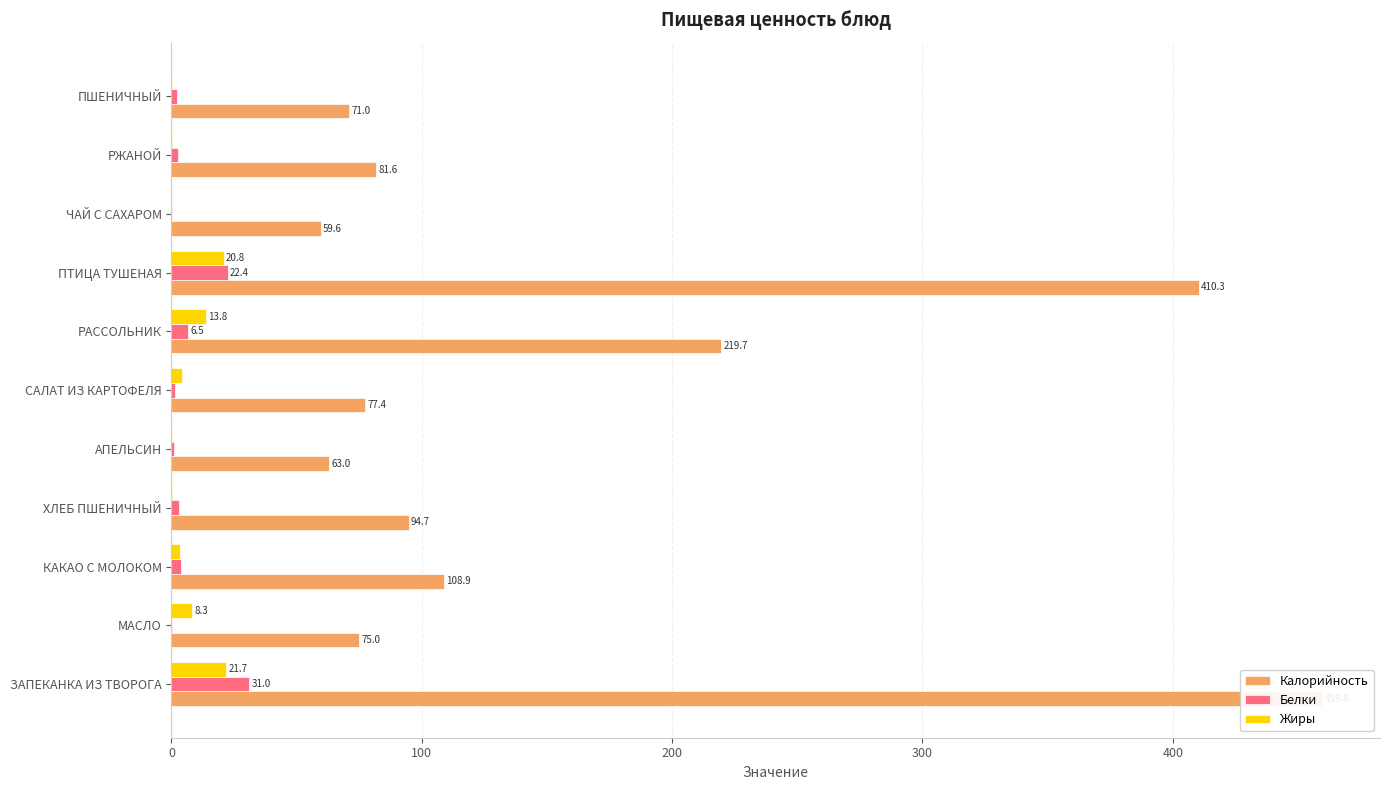

Rank the series at 6 from highest to lowest value.

Калорийность, Жиры, Белки